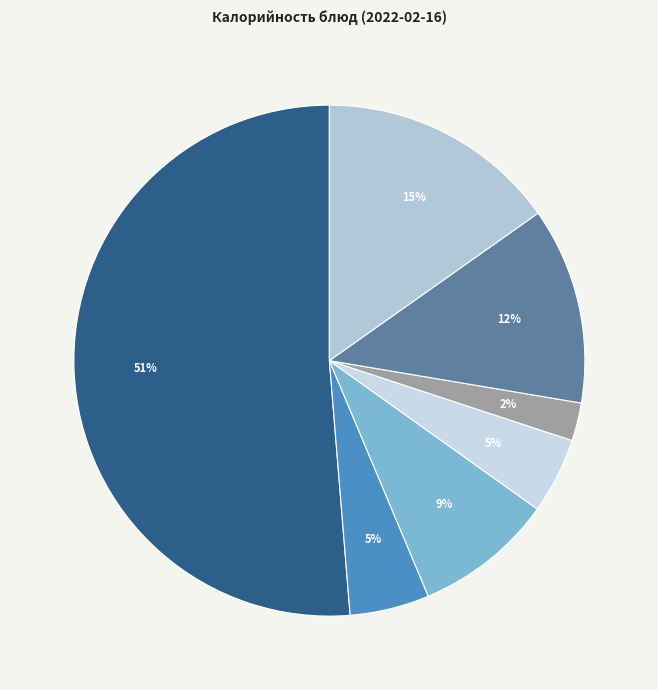

Count the number of slices in the pie.

7